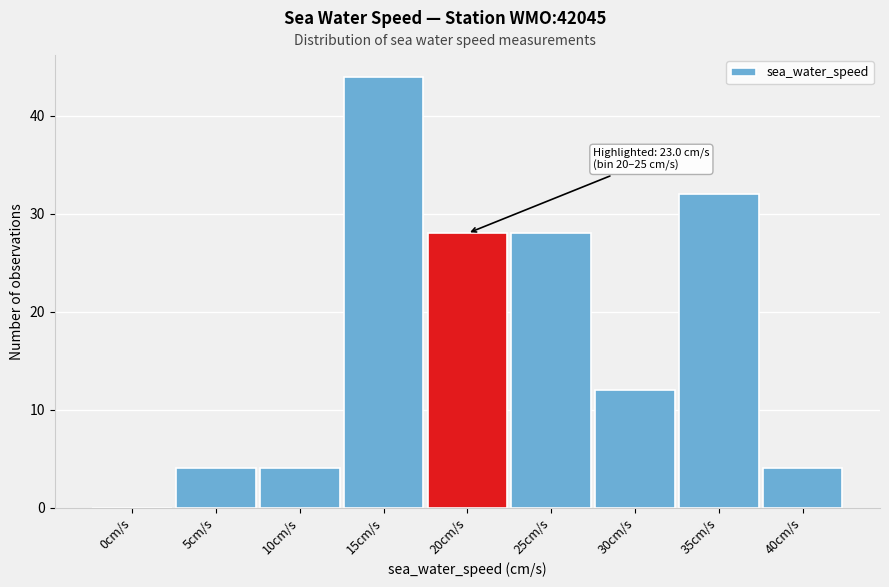

Reading right to left, extract all data points from this chart.

40cm/s=4	35cm/s=32	30cm/s=12	25cm/s=28	20cm/s=28	15cm/s=44	10cm/s=4	5cm/s=4	0cm/s=0